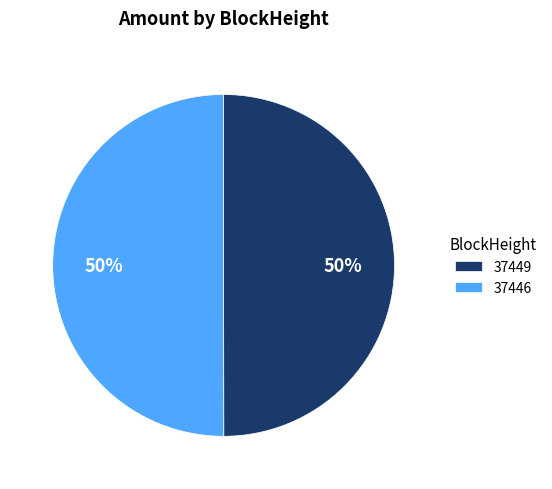

Is the sum of 37449 and 37446 greater than half?

Yes